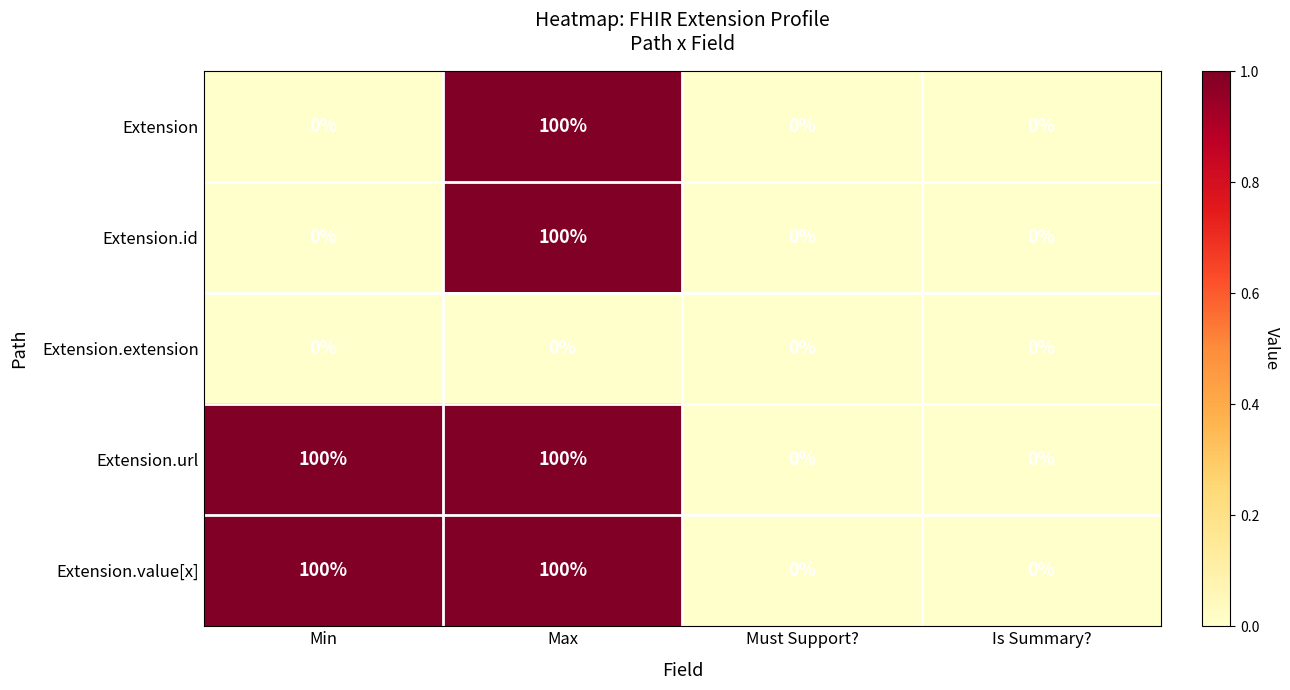

Reading left to right, extract all data points from this chart.

Extension: 0	100	0	0
Extension.id: 0	100	0	0
Extension.extension: 0	0	0	0
Extension.url: 100	100	0	0
Extension.value[x]: 100	100	0	0